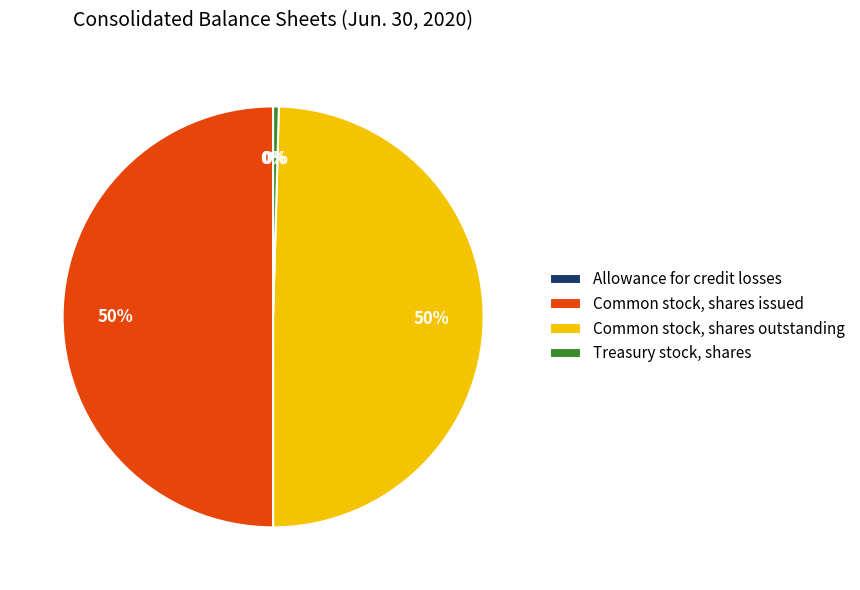

To the nearest percent, what is the average slice percentage?

25%